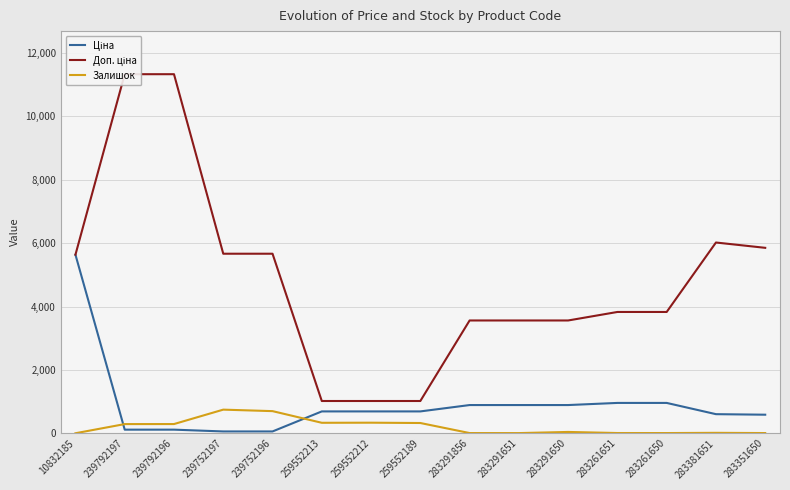

What is the value of the Залишок point at the 11th from the left?

41.0